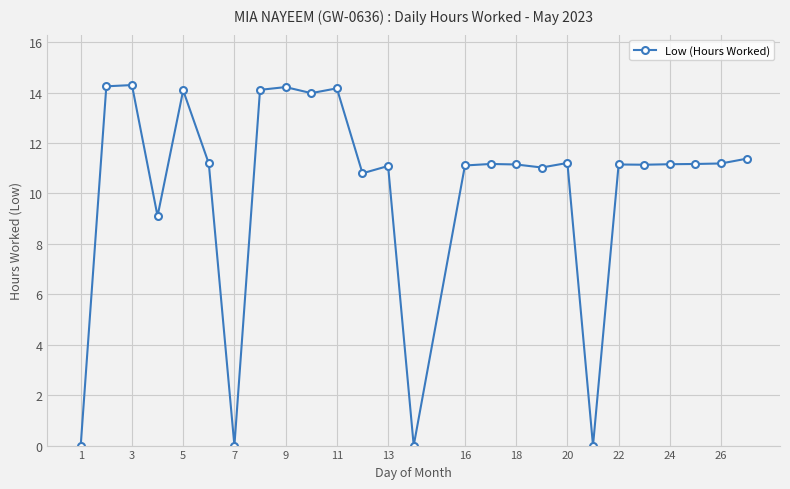

What is the difference between the maximum and minimum values?

14.3